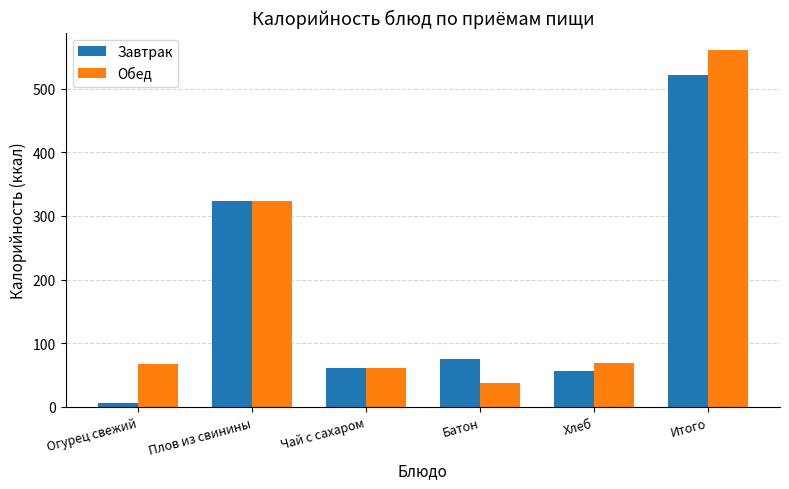

How many bars are there in each group?

2